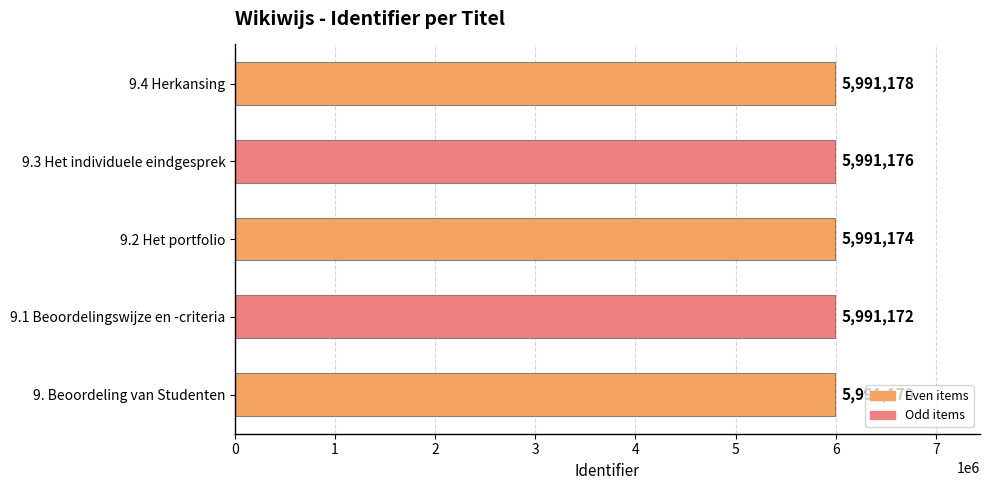

Is it true that the value at 9. Beoordeling van Studenten is 5991170?

True